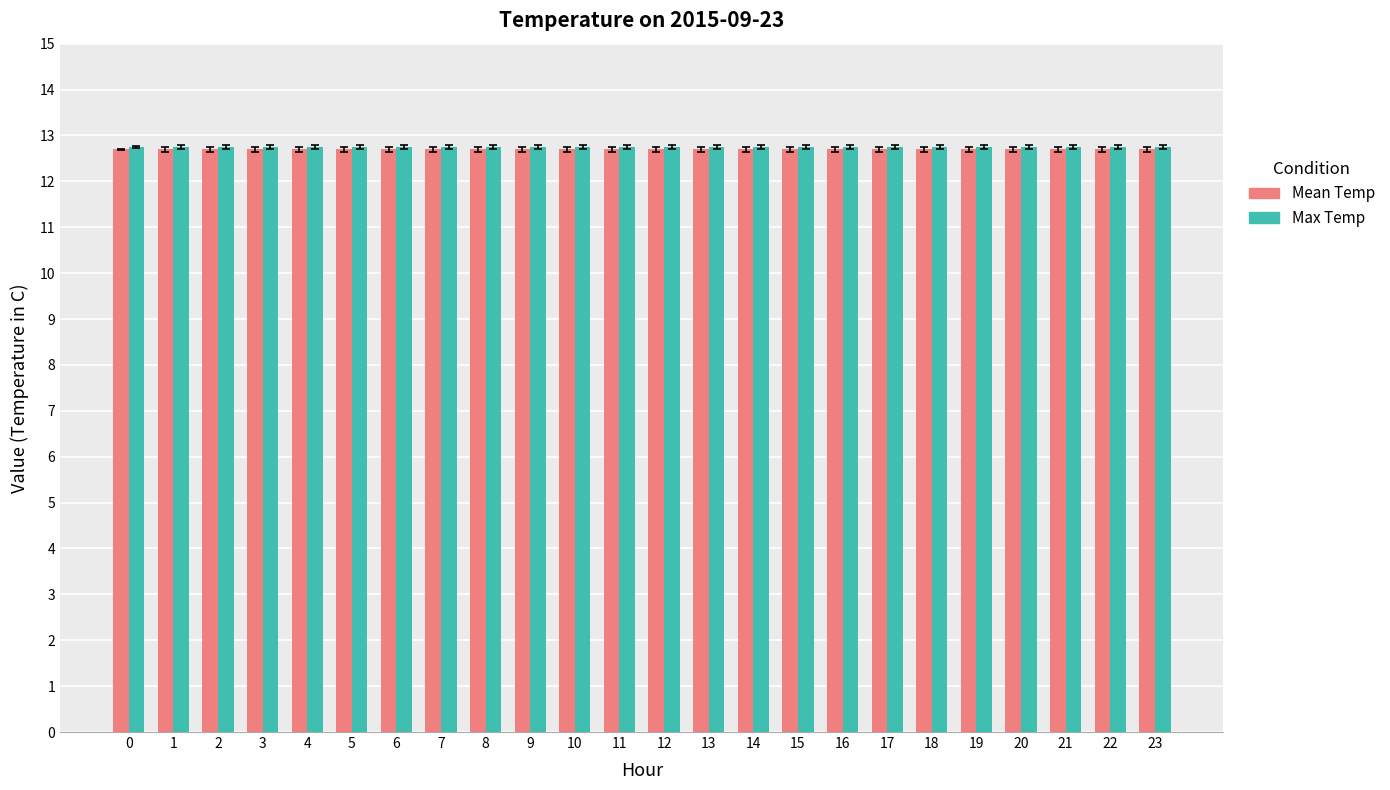

What are all the series names shown in the legend?

Mean Temp, Max Temp